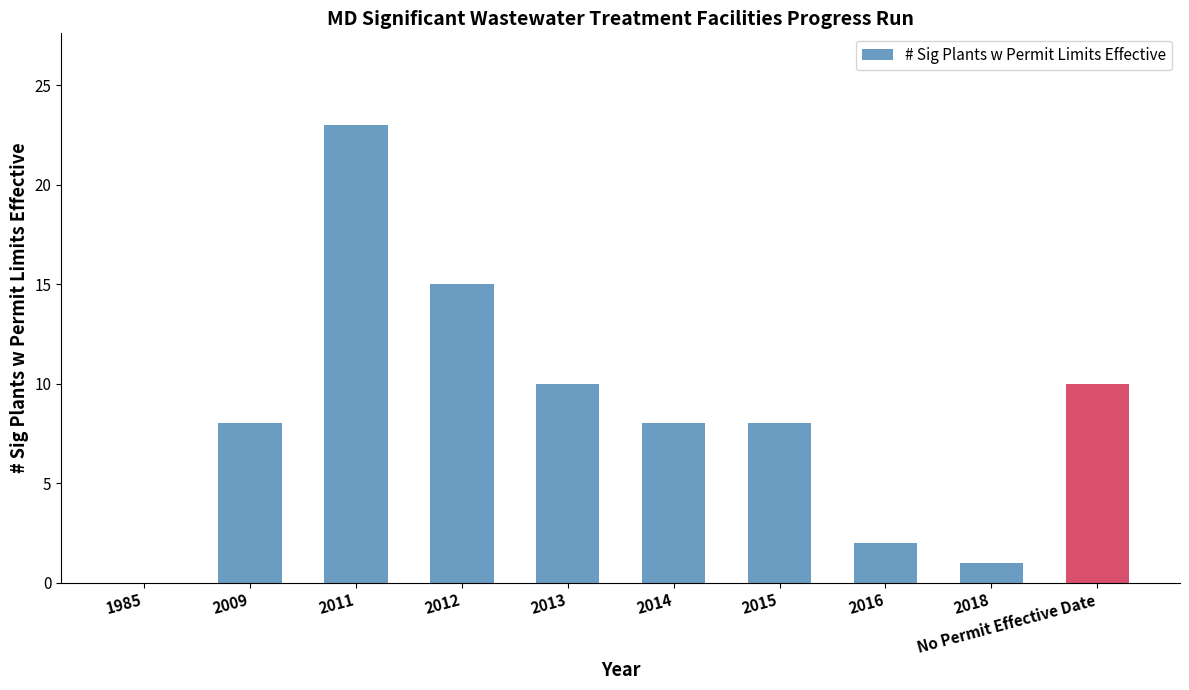

What is the sum of all values?

85